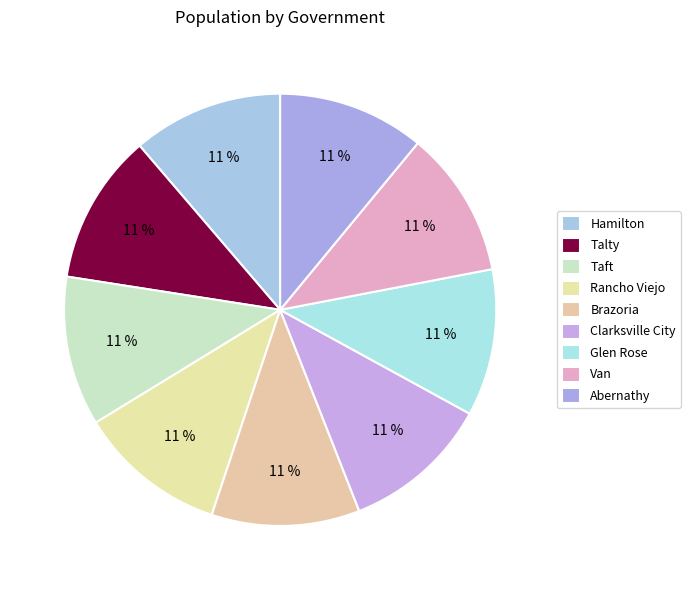

Does Rancho Viejo represent more than half of the total?

No